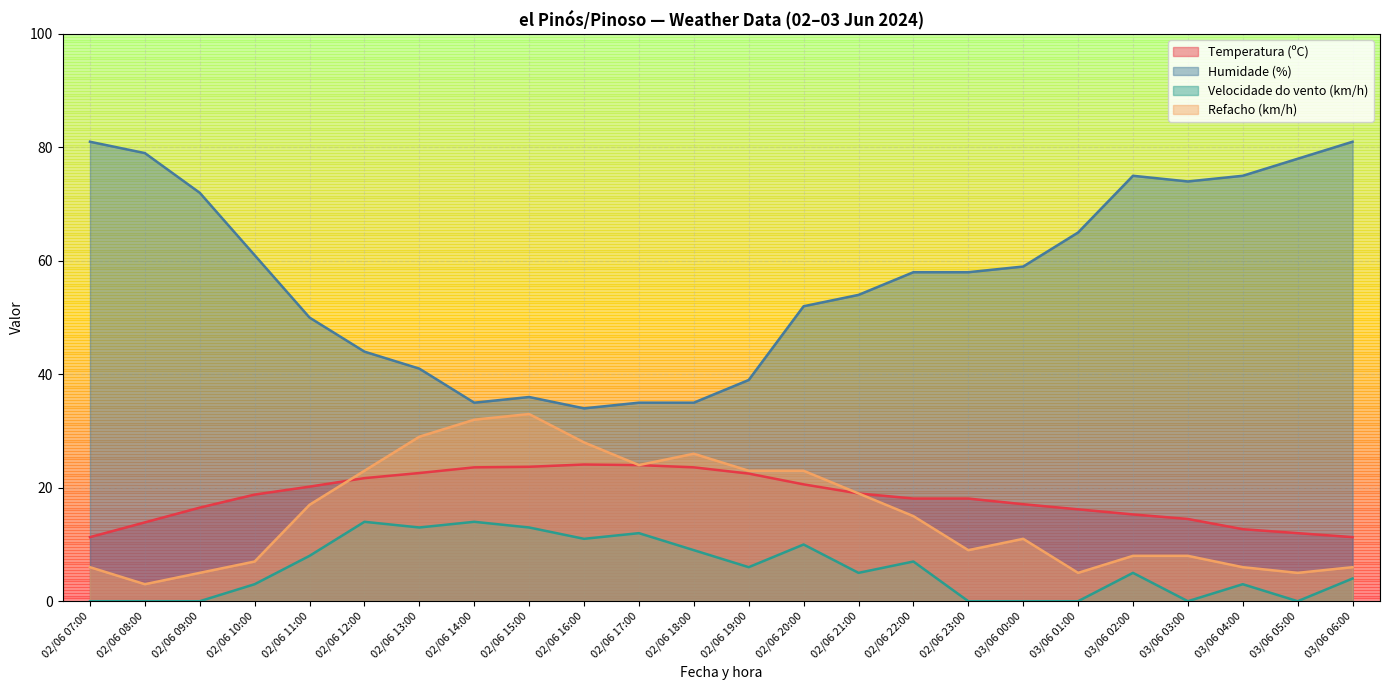

At which category does Humidade (%) reach its first local valley?

02/06 14:00